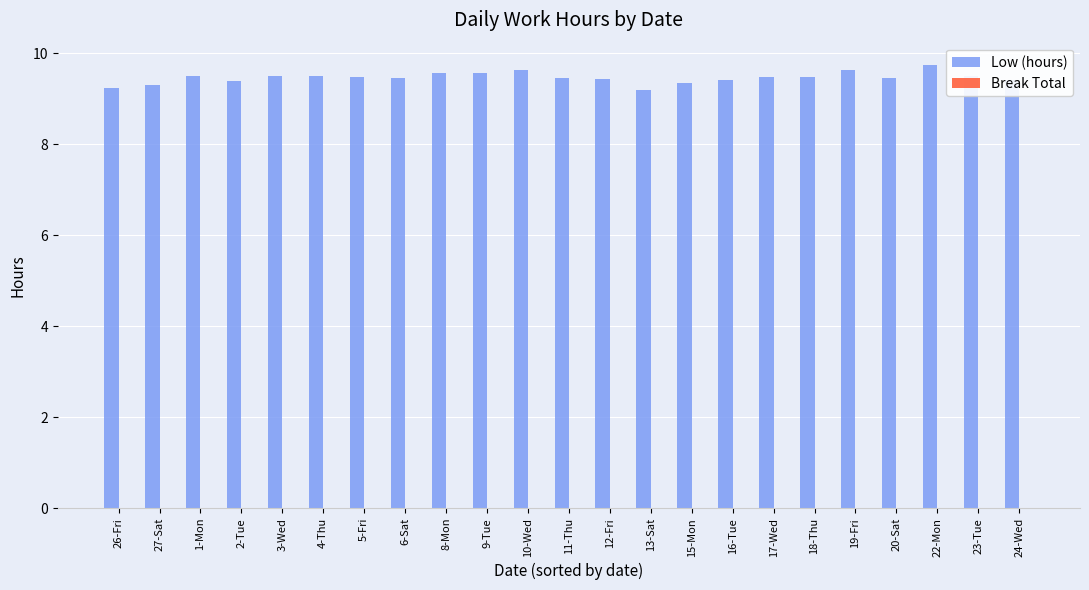

How many distinct data groups are displayed?

1